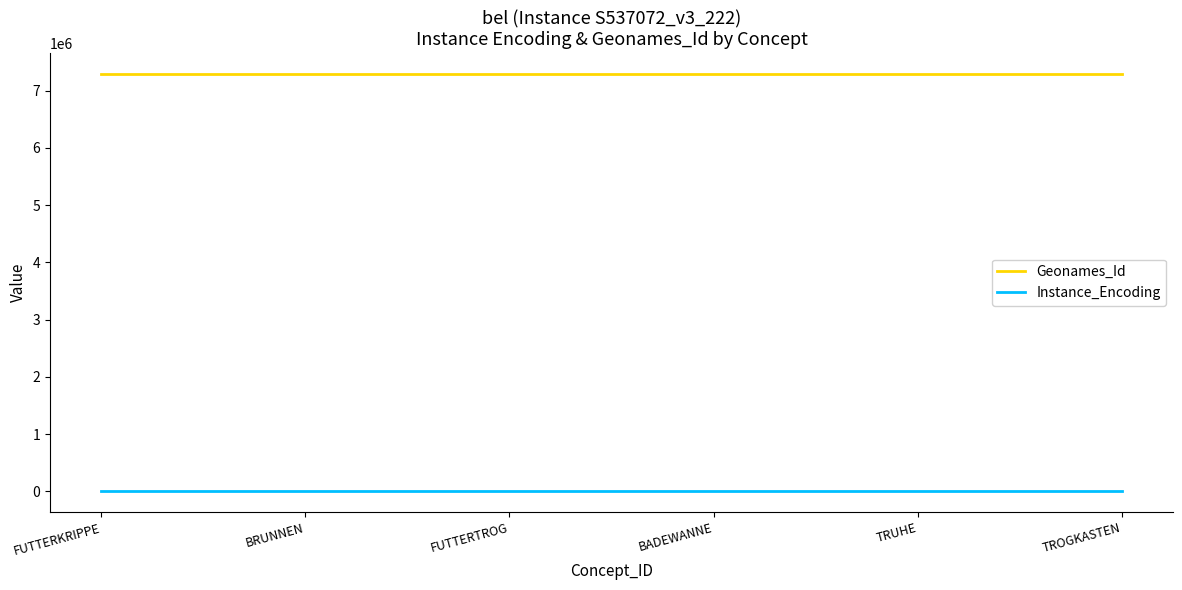

What is the highest value of the Geonames_Id series?

7285659